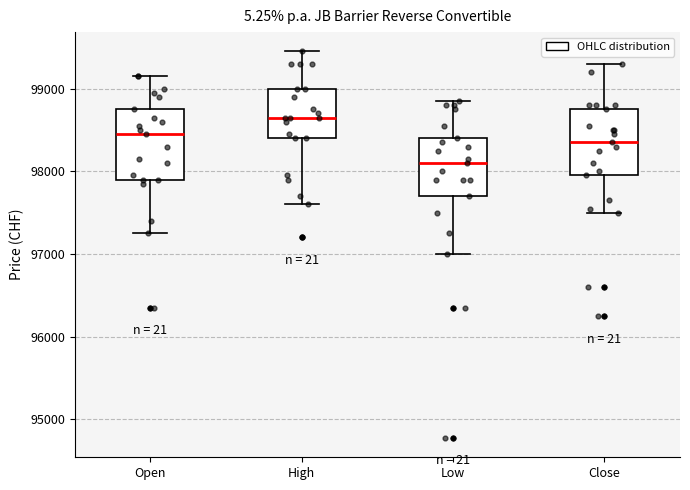

Reading left to right, transcribe this box plot: for each box, give where its median line is, the range the box spans, and where its two whiskers end, as read against the y-axis. The values are not printed on the chart, so give them approximately, as read against the axis.

Open: median 98500, box 97900 to 98800, whiskers 97300 to 99200
High: median 98700, box 98400 to 99000, whiskers 97600 to 99500
Low: median 98100, box 97700 to 98400, whiskers 97000 to 98900
Close: median 98400, box 98000 to 98800, whiskers 97500 to 99300